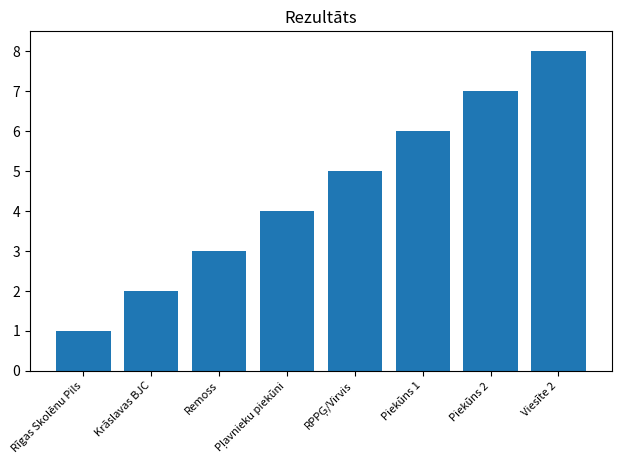

What is the approximate value at Remoss?

3